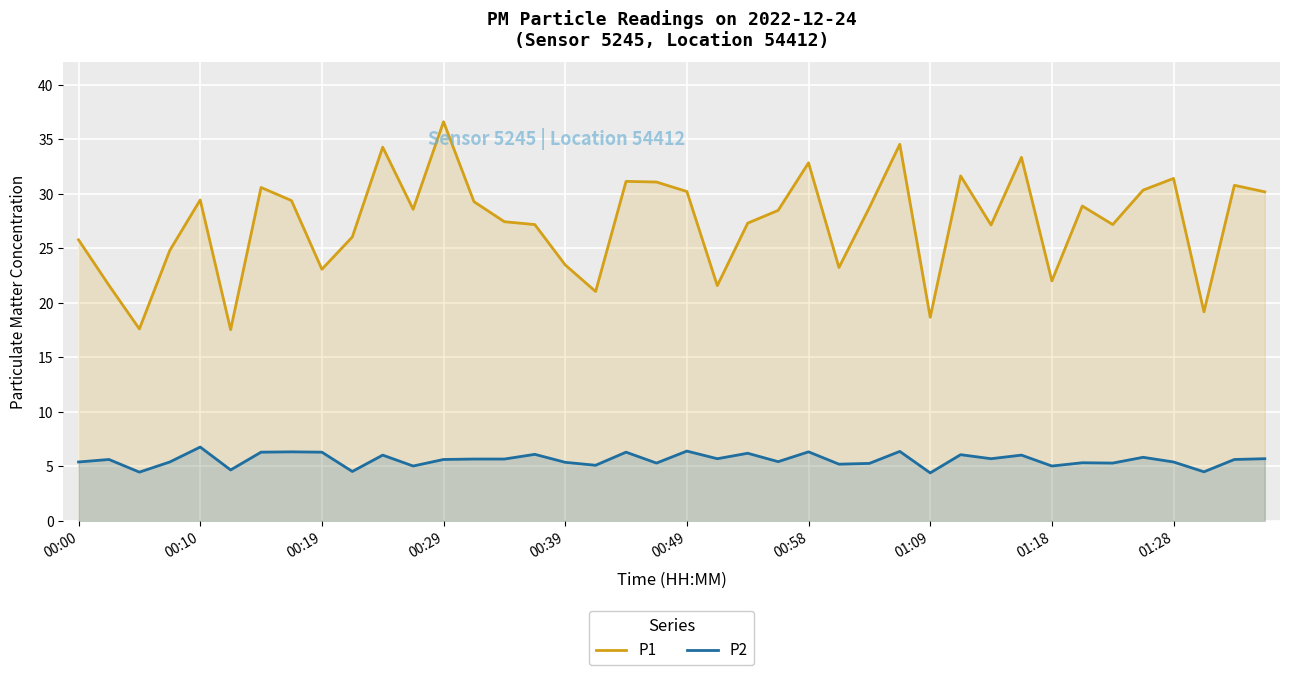

Which series has the largest range (max minus min)?

P1